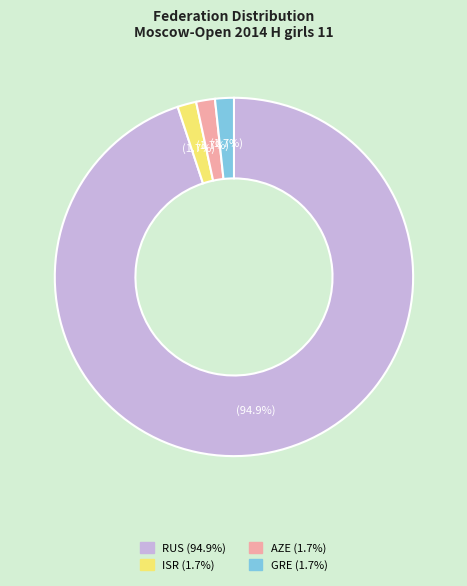

To the nearest percent, what percentage of the pie is ISR?

2%